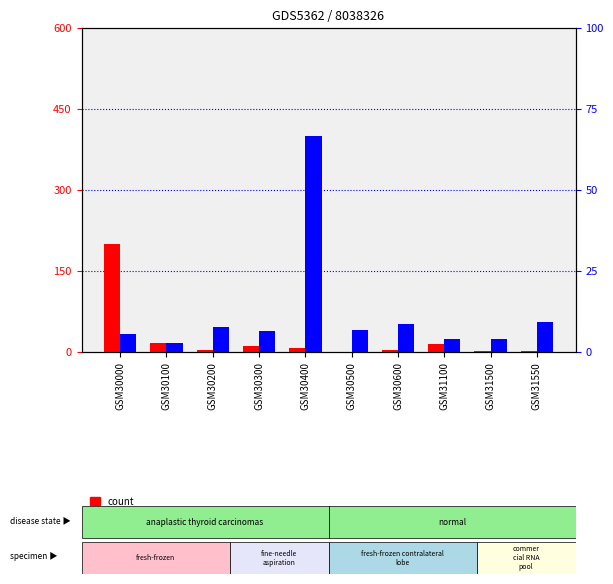

Which series has the largest total across all categories?

count